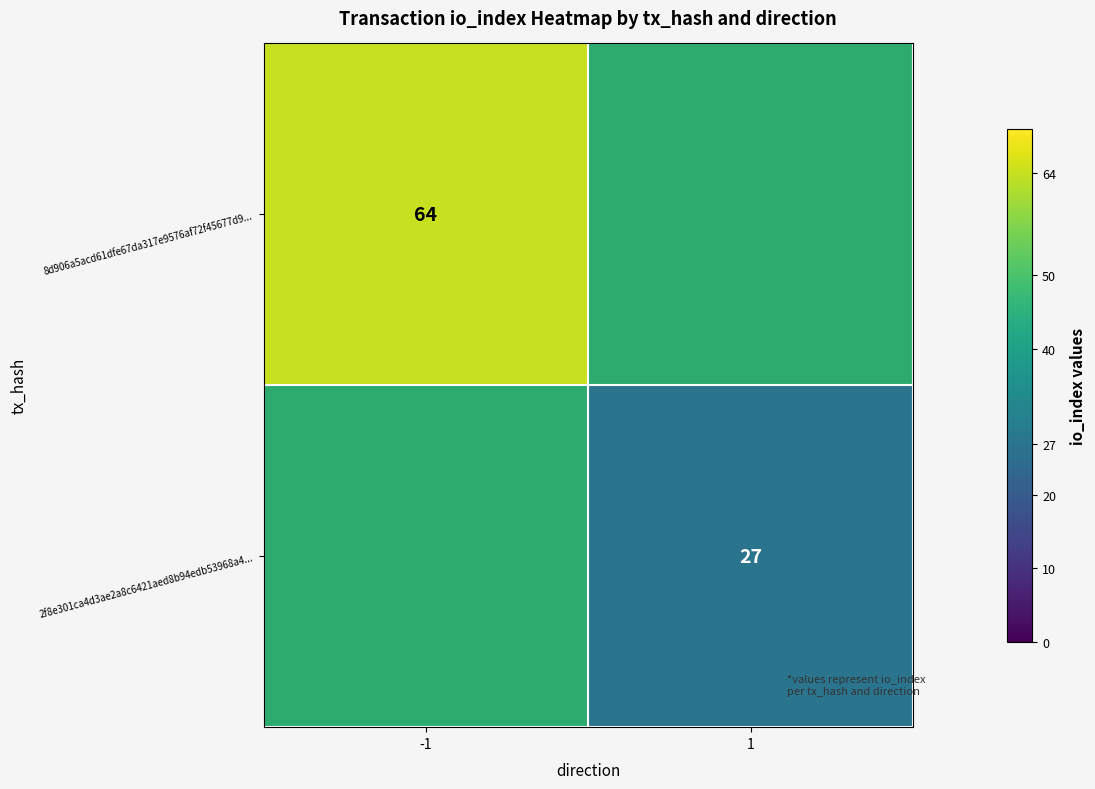

How many categories are shown in the chart?

2